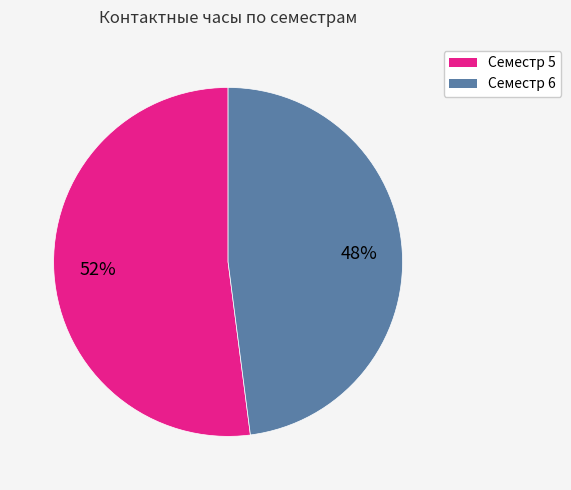

To the nearest percent, what is the difference between the largest and smallest slice percentages?

4%